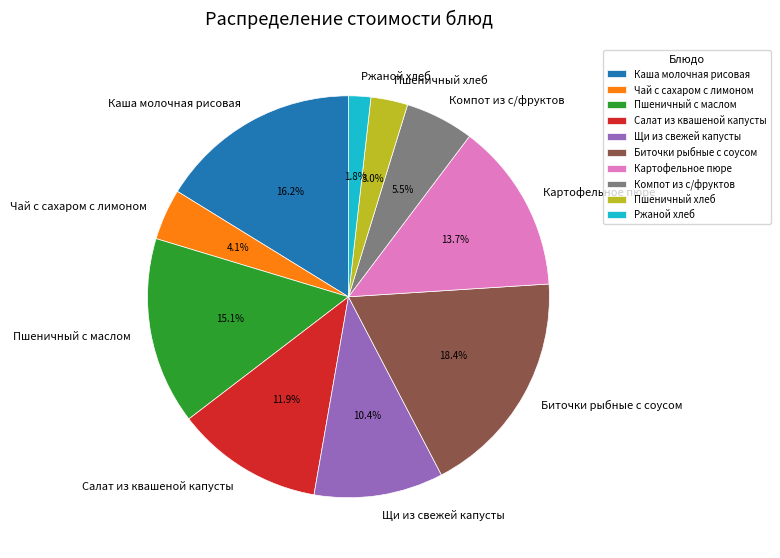

Which slice is the smallest?

Ржаной хлеб